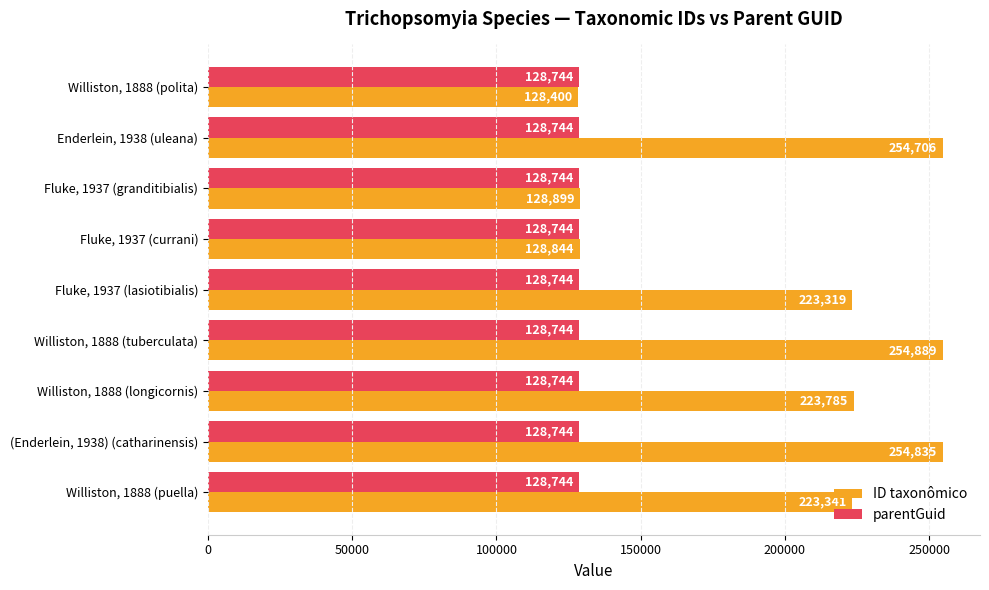

How many series are shown in this chart?

2